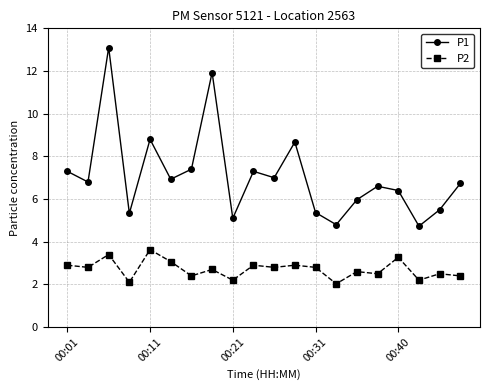

How many interior local valleys does the P1 series have?

7